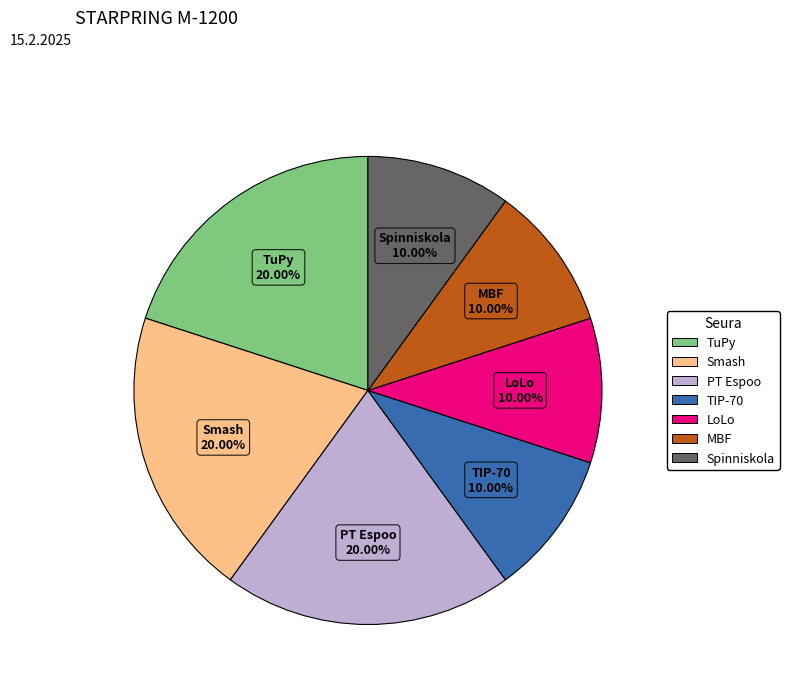

What is the ratio of the value at Smash to the value at Spinniskola?

2.0